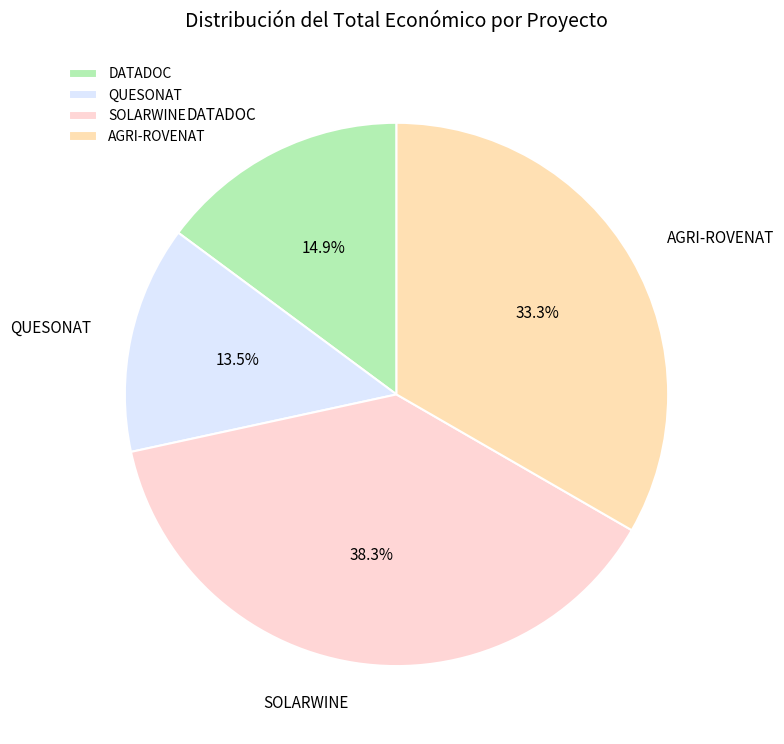

Which has a higher value, DATADOC or AGRI-ROVENAT?

AGRI-ROVENAT